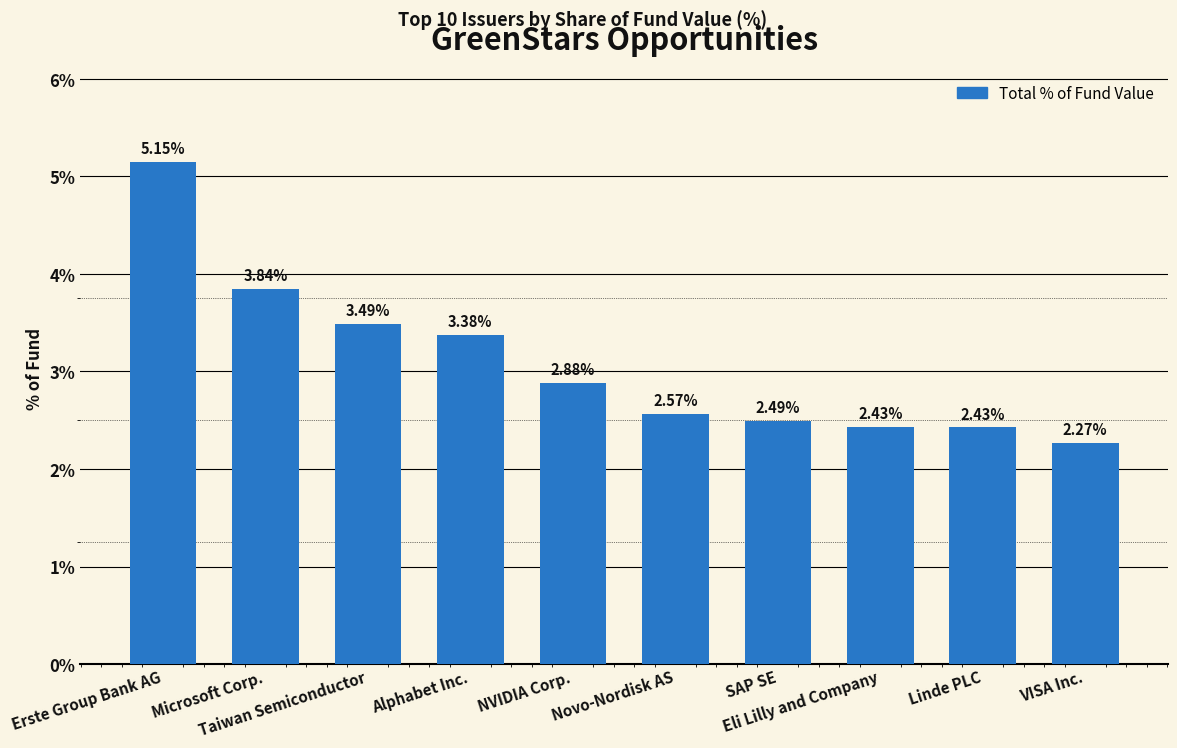

The value at Eli Lilly and Company is 0.9. True or false?

False